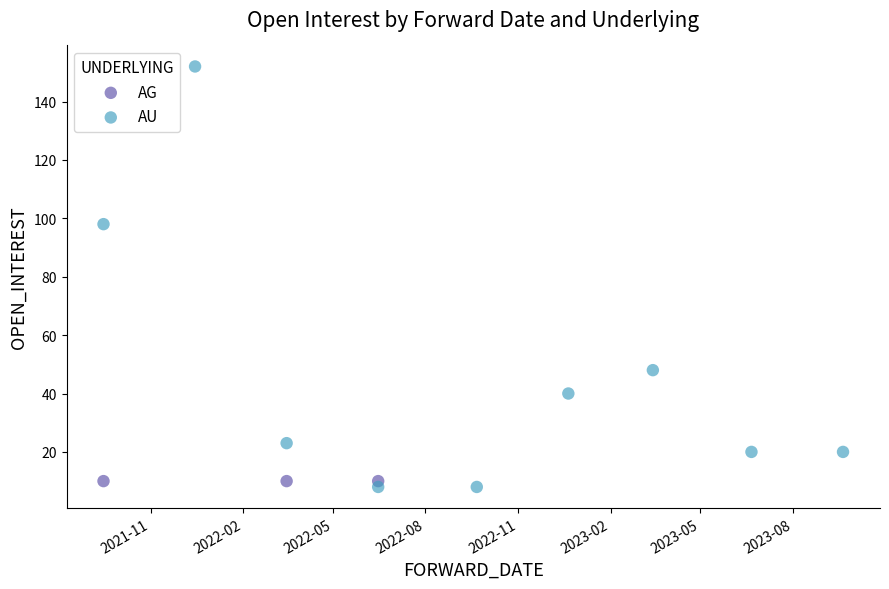

Which series reaches the maximum Y coordinate?

AU